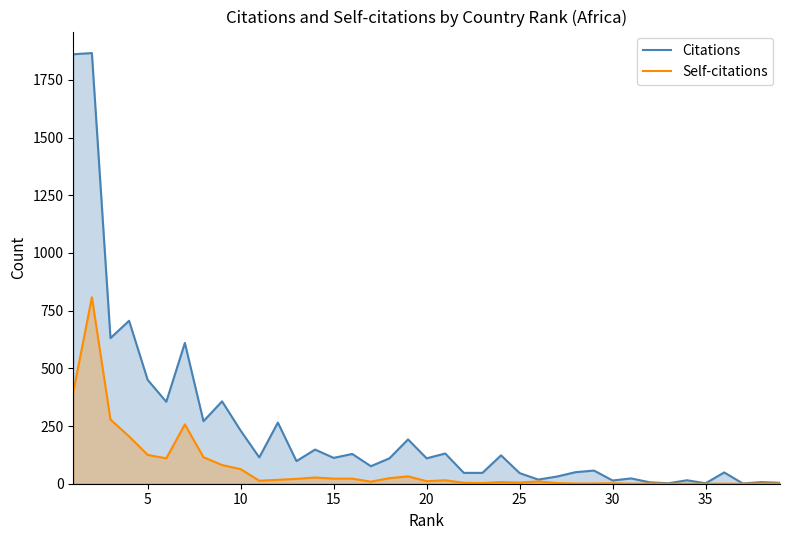

Which series has the widest spread of values?

Citations